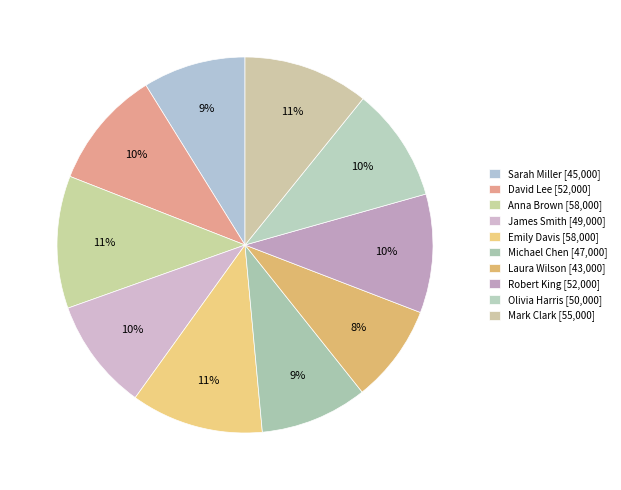

What portion of the pie excludes Robert King?

89.8%